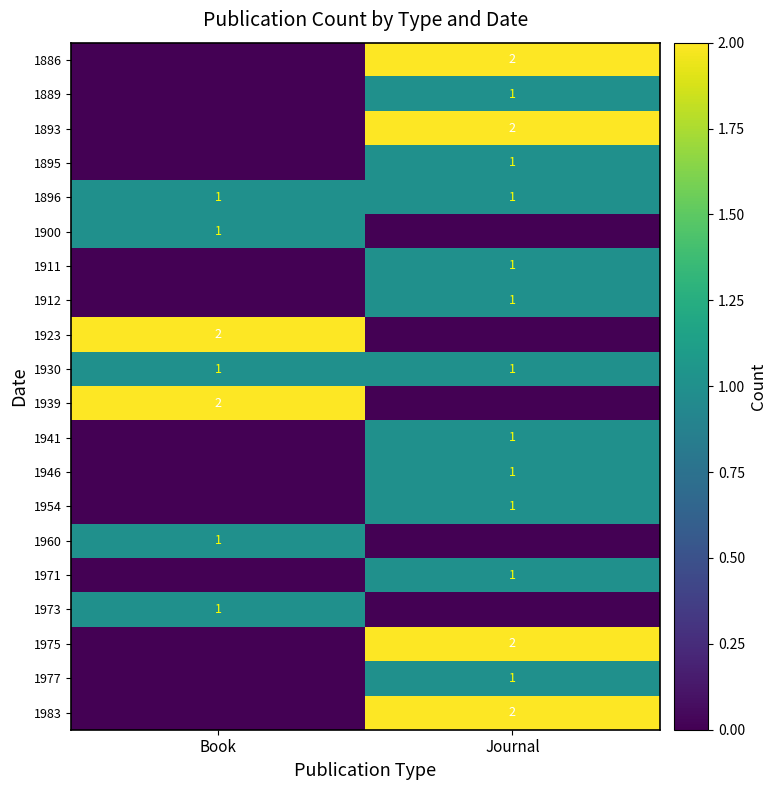

Between Journal and Book, which is larger?

Journal